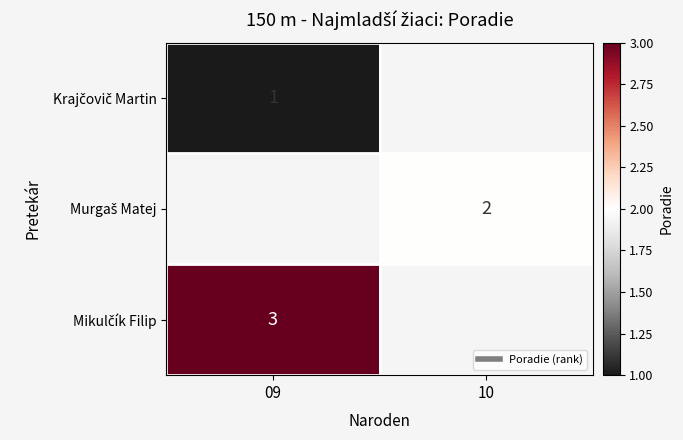

What is the spread (max minus min) of values at 09?

2.0